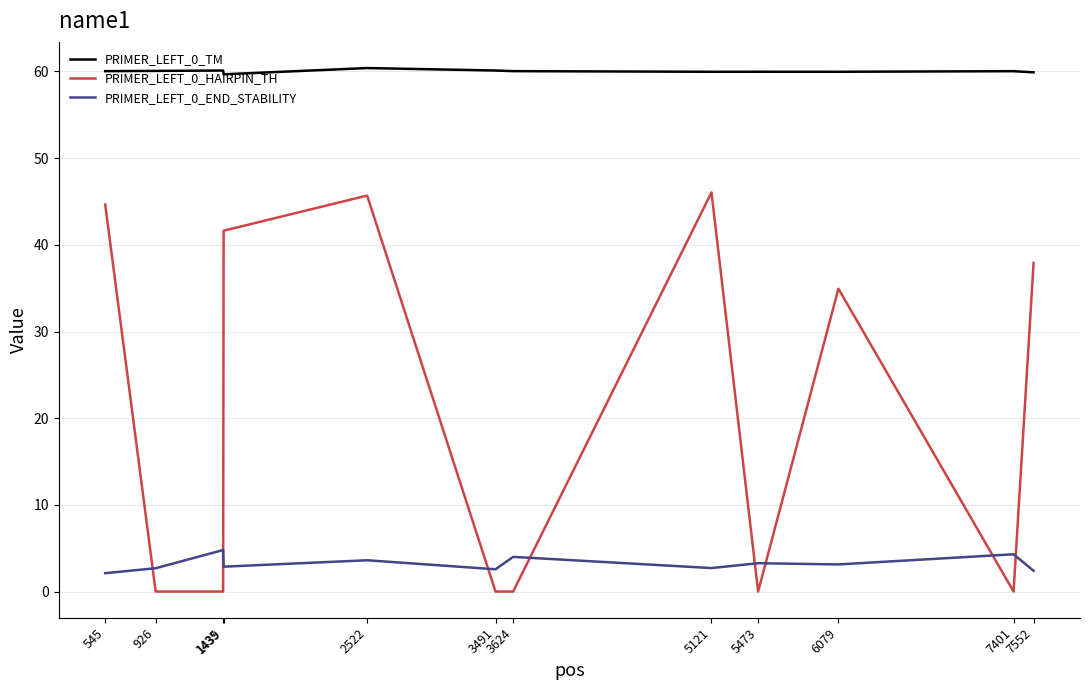

What is the maximum value shown in the chart?

60.4